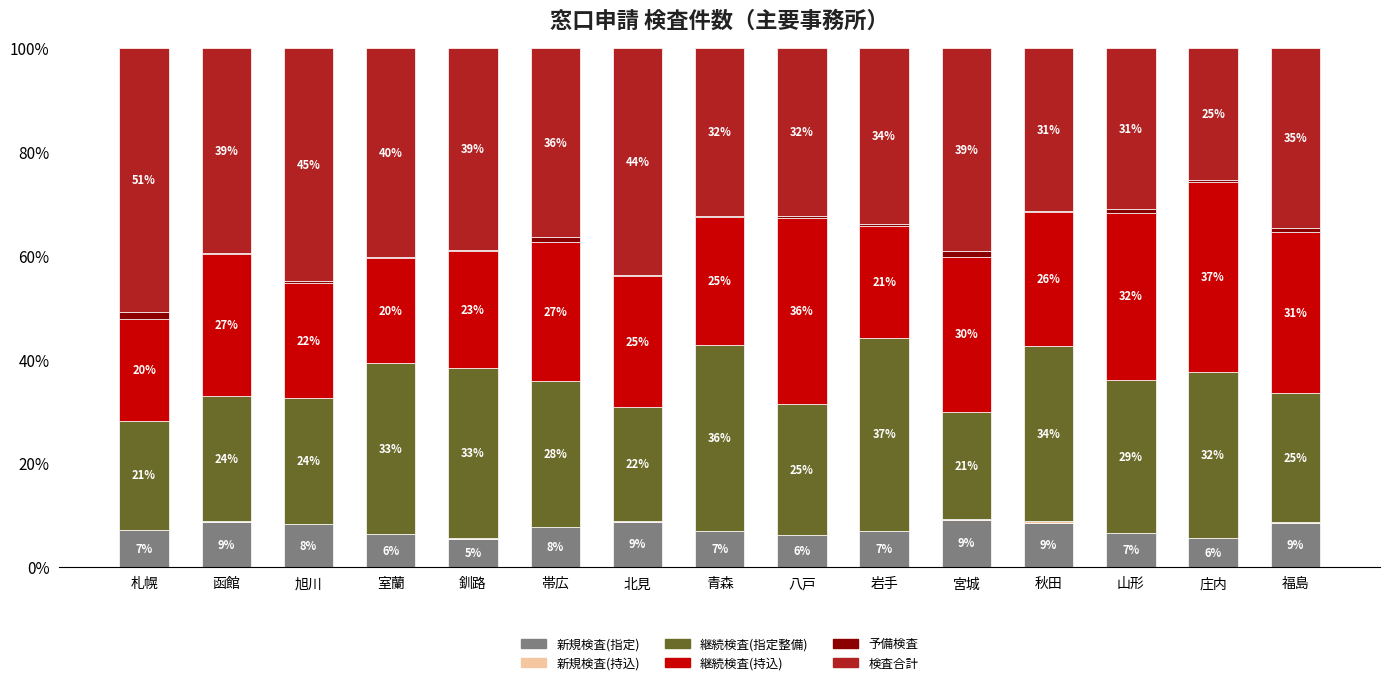

What position from the right is 秋田?

4